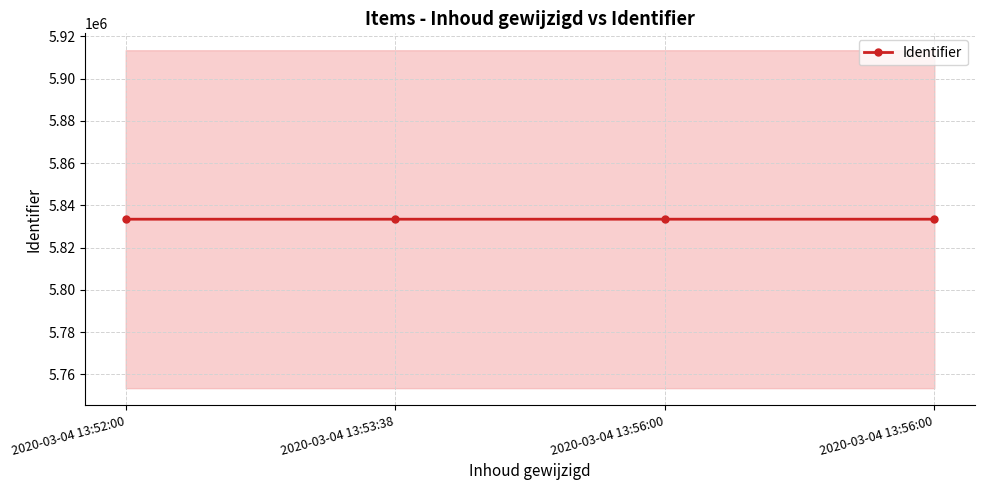

How many values are between 5833415 and 5833419?

3